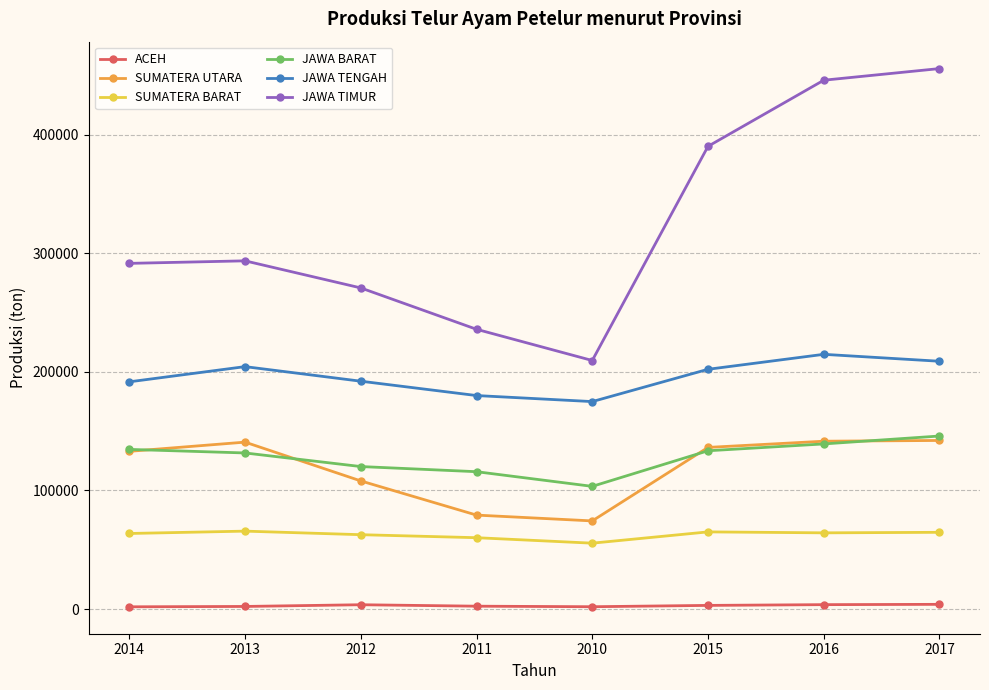

What are all the series names shown in the legend?

ACEH, SUMATERA UTARA, SUMATERA BARAT, JAWA BARAT, JAWA TENGAH, JAWA TIMUR